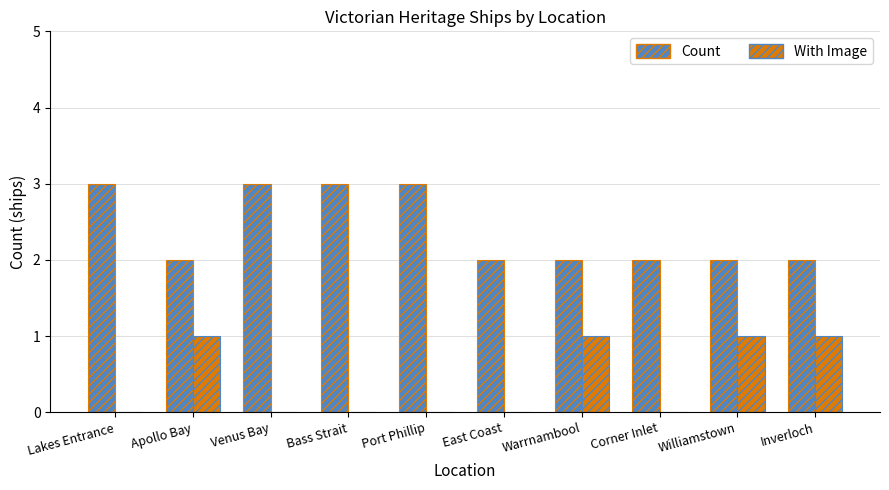

How many groups of bars are there?

10